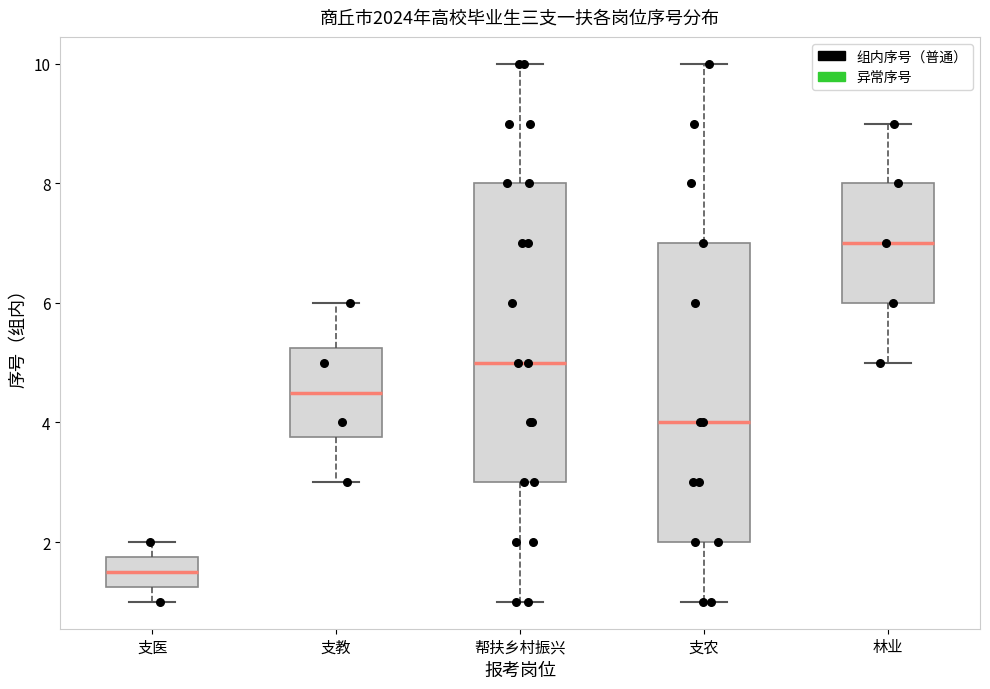

Which box has the highest median line?

林业